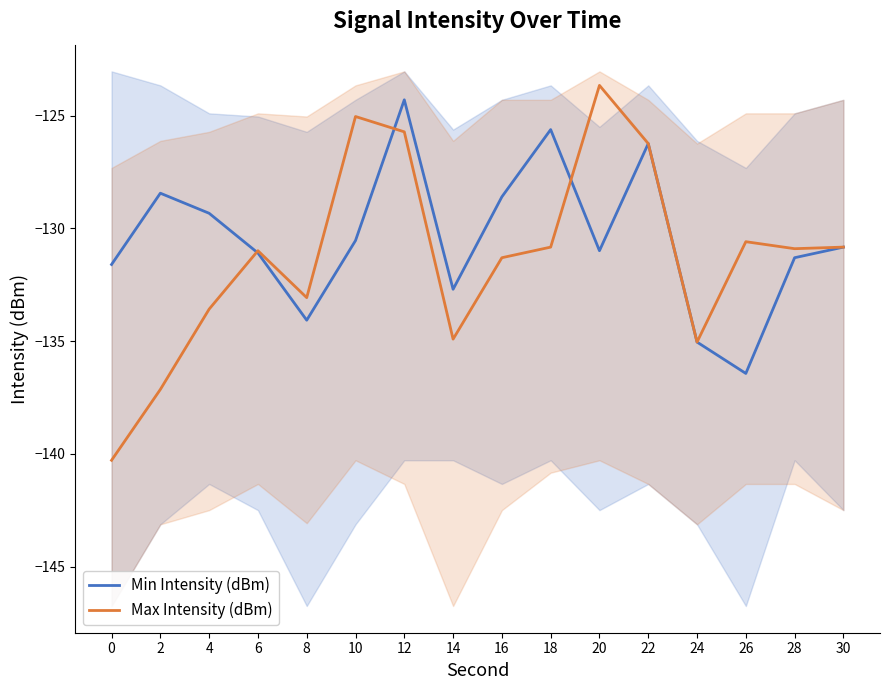

Which series has the largest range (max minus min)?

Max Intensity (dBm)